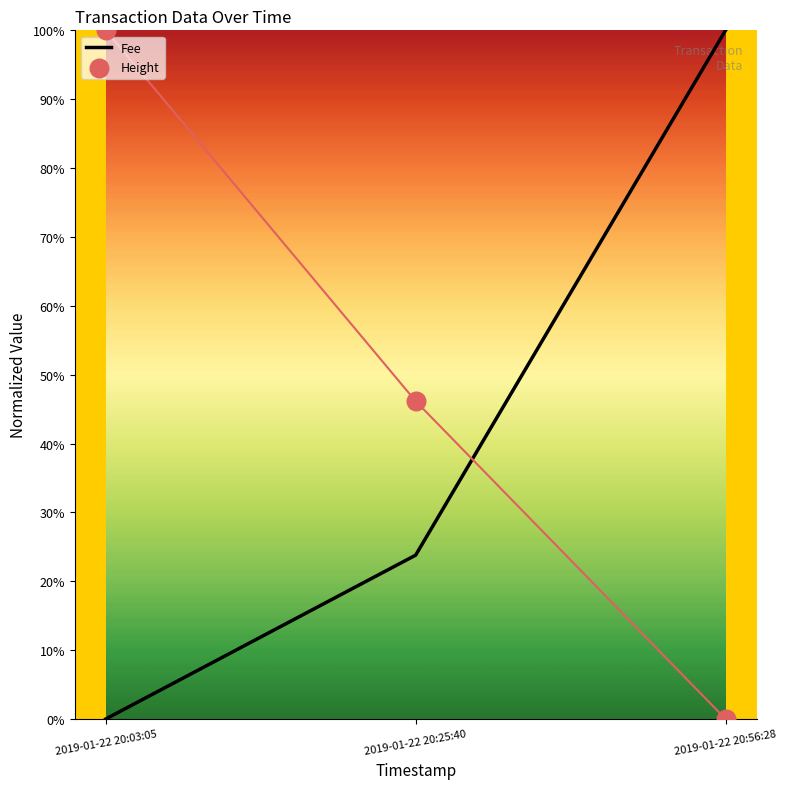

Which series reaches the maximum Y coordinate?

Height